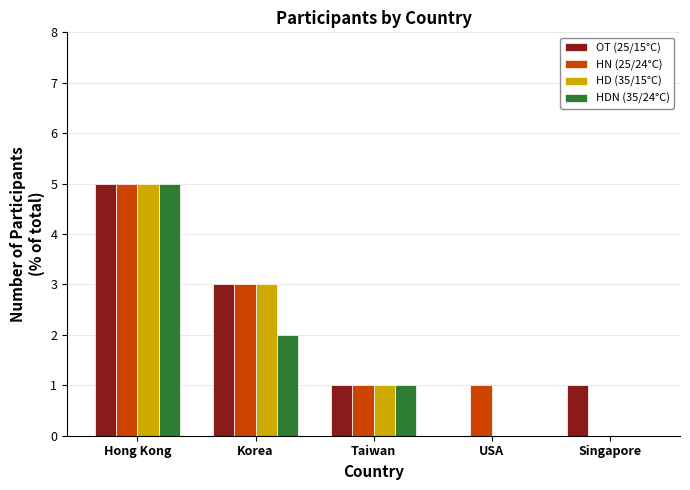

Is it true that HN (25/24°C) equals 1 at USA?

True